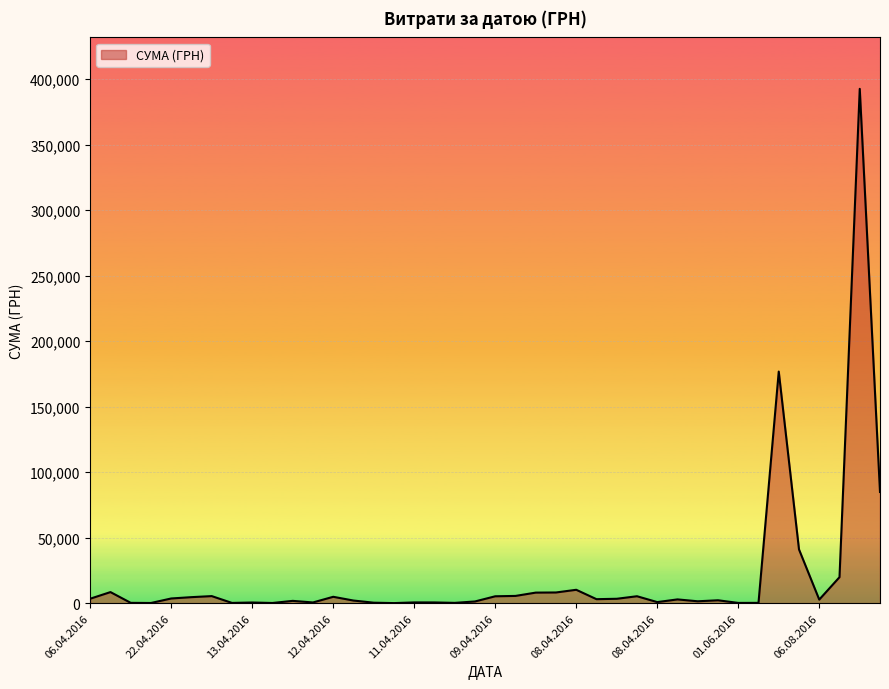

How many lines are shown in the chart?

1